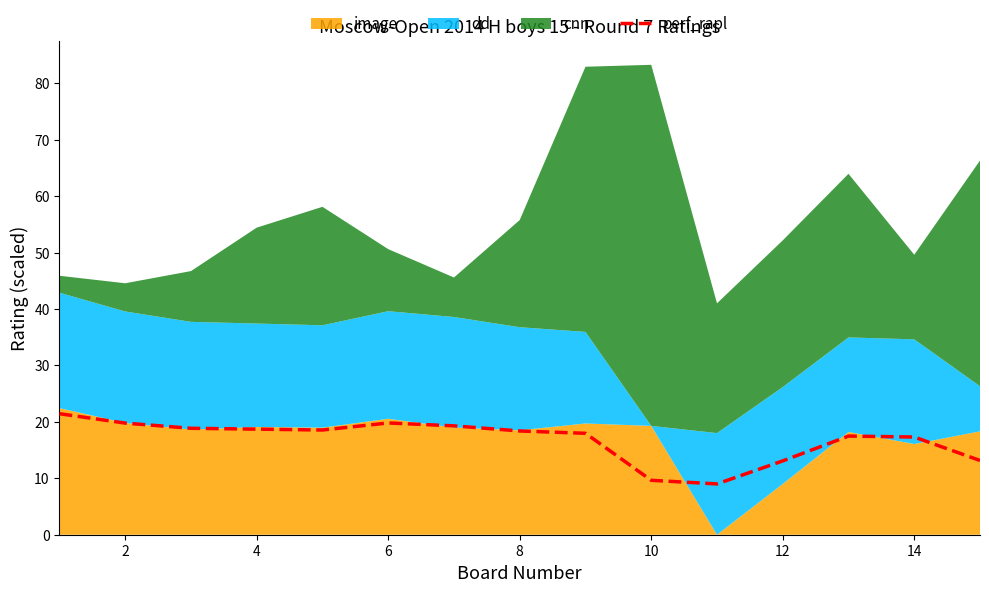

True or false: perf_rapl has a value of 18.7 at 4.

True